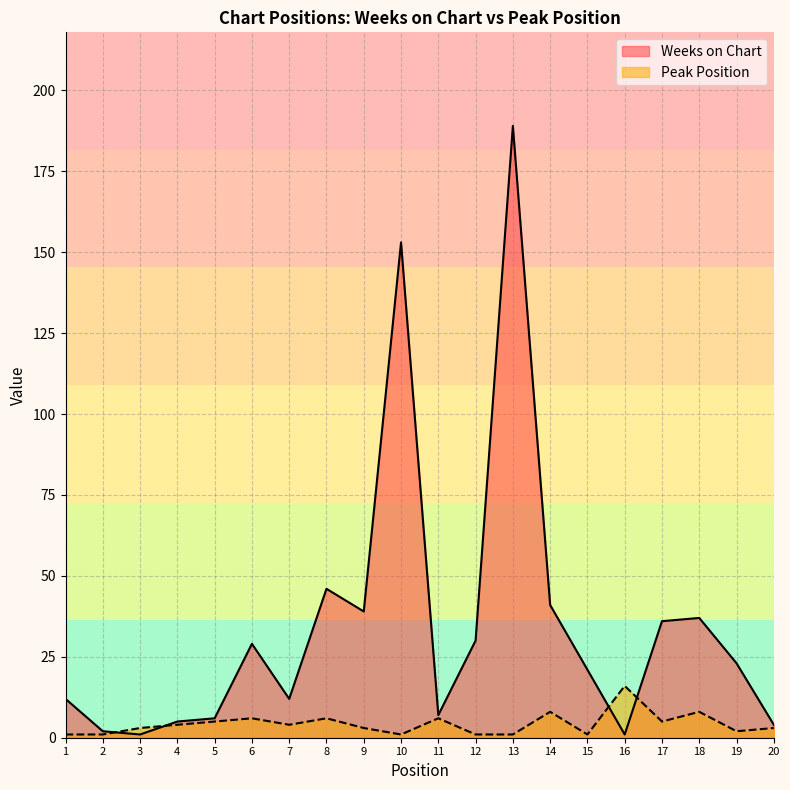

Where is the first local maximum for Weeks on Chart?

6